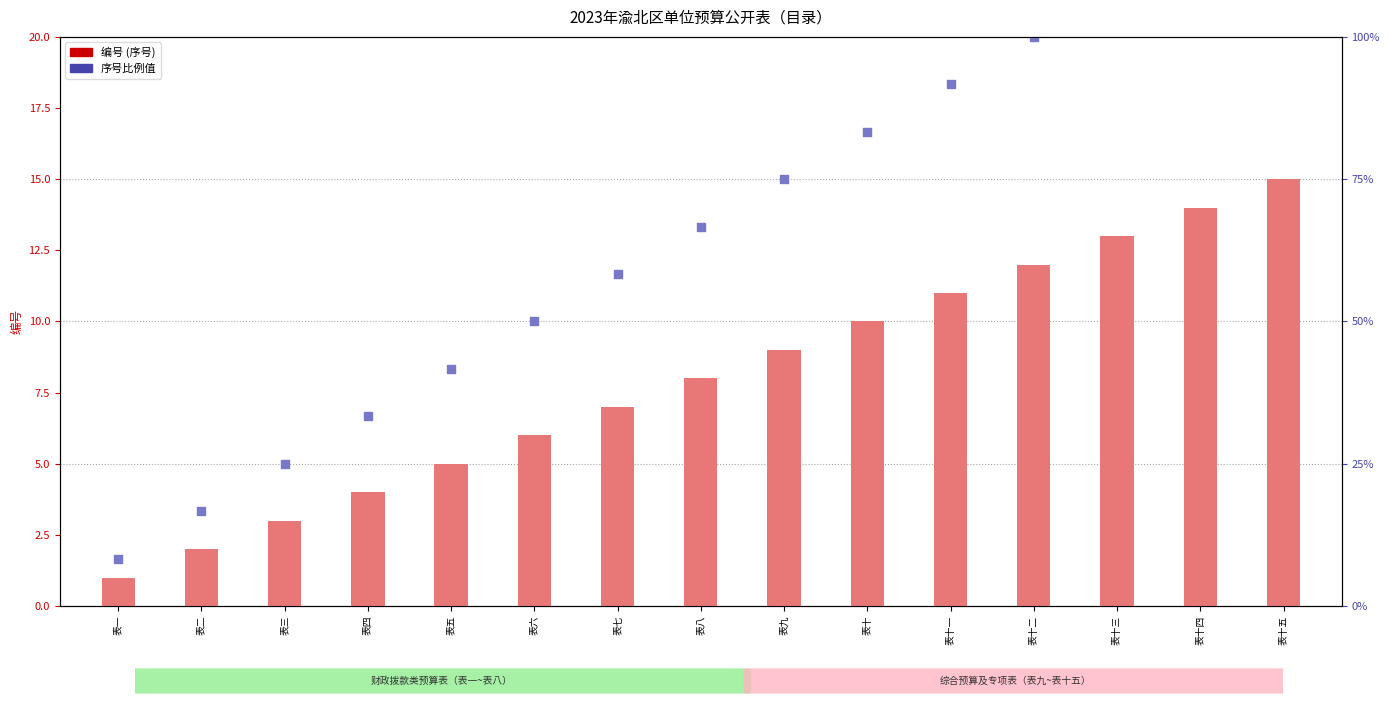

Which series contains the lowest Y value?

编号